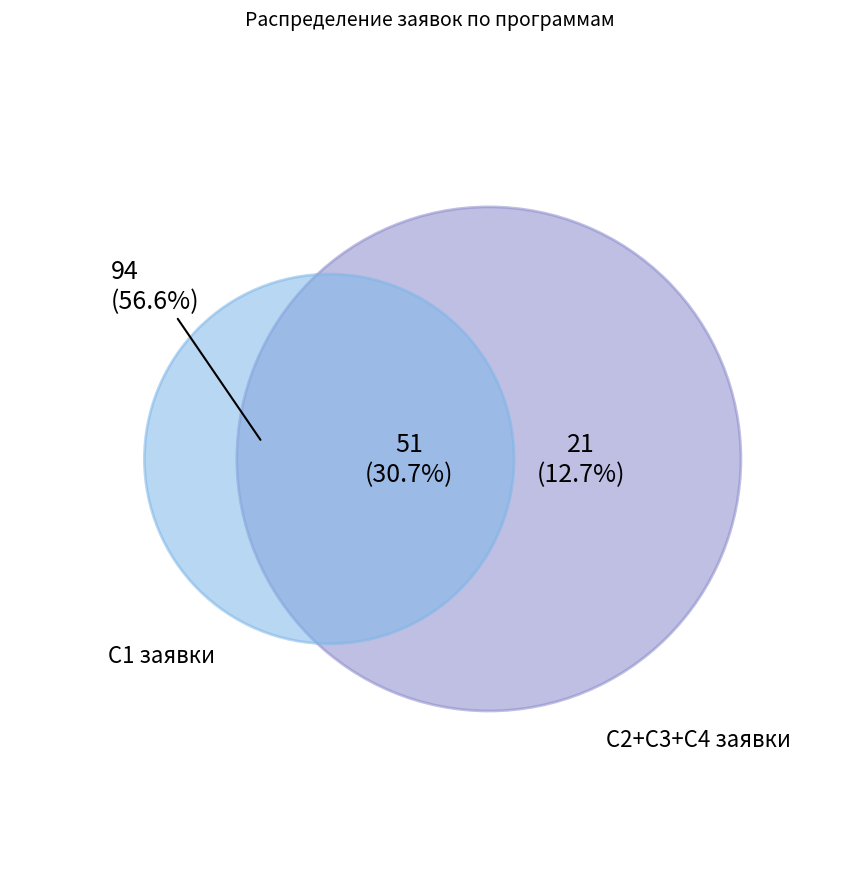

True or false: 8 accounts for 4% of the total.

False